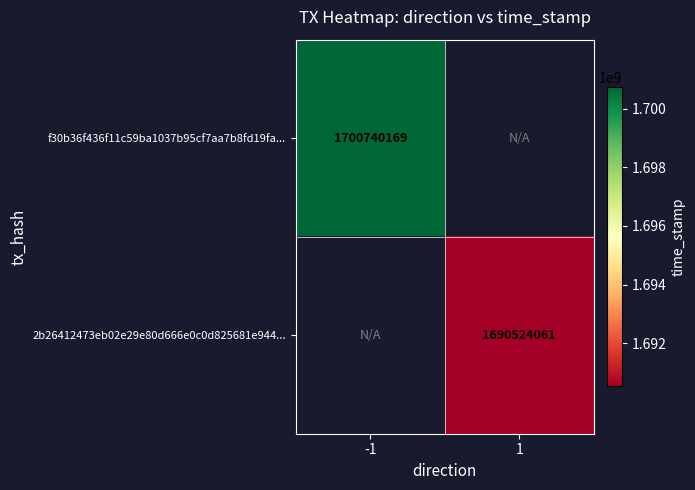

How many series are shown in this chart?

2